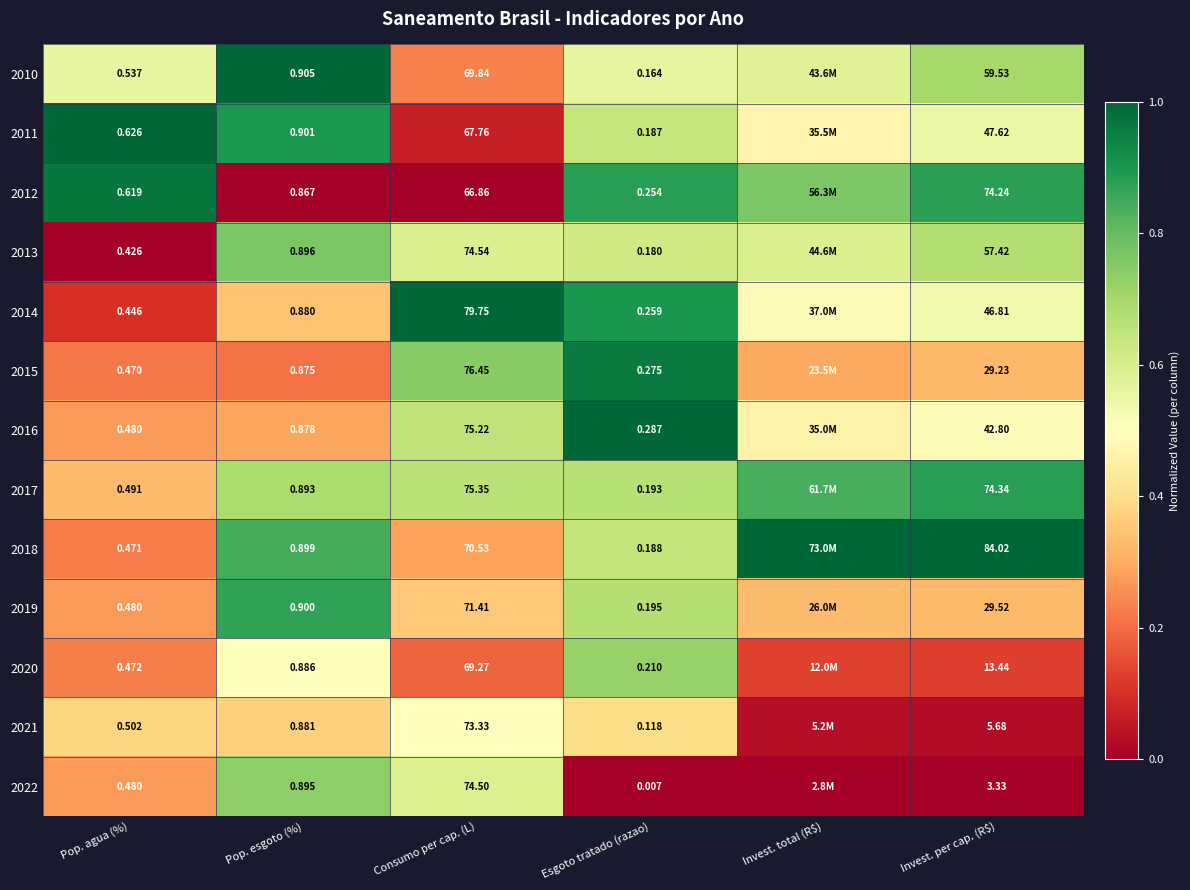

Is the value of 2022 at Pop. esgoto (%) greater than the value of 2020 at Esgoto tratado (razao)?

Yes